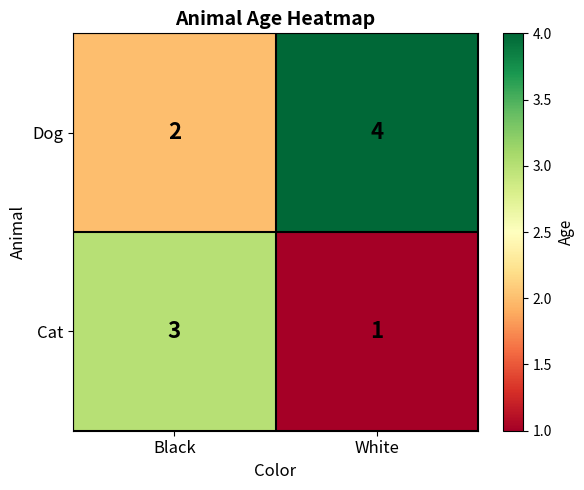

What is the sum of the Cat values at White and Black?

4